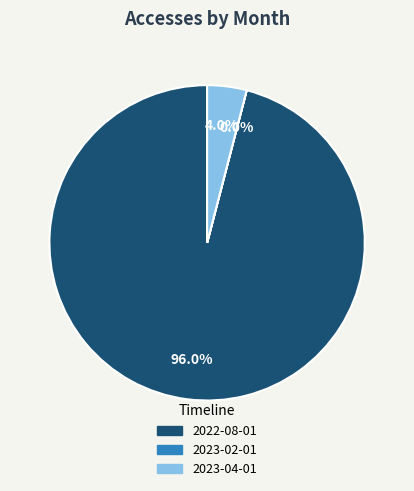

Which category has the biggest portion of the pie?

2022-08-01